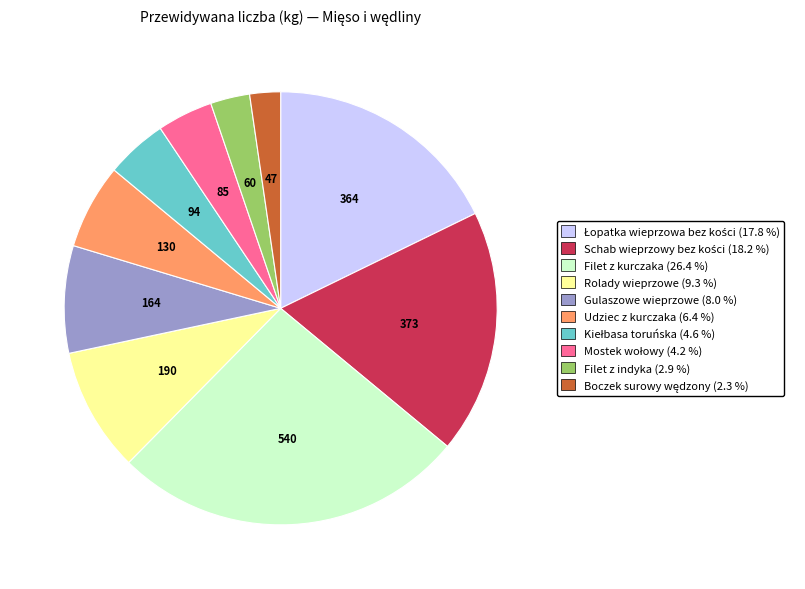

Approximately how many times larger is the value at Gulaszowe wieprzowe compared to Rolady wieprzowe?

0.9